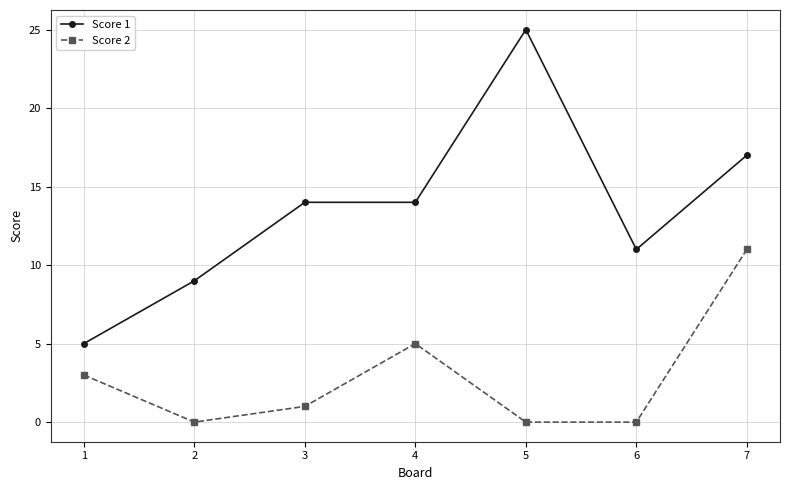

True or false: Score 1 and Score 2 intersect in this chart.

False